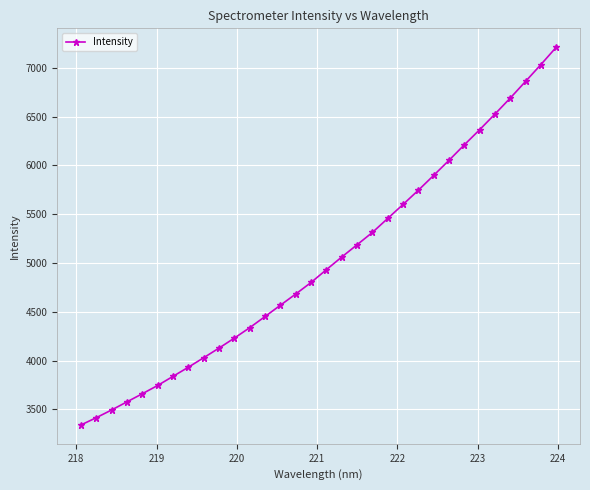

True or false: there are more than 0 points higher than both neighbors.

False